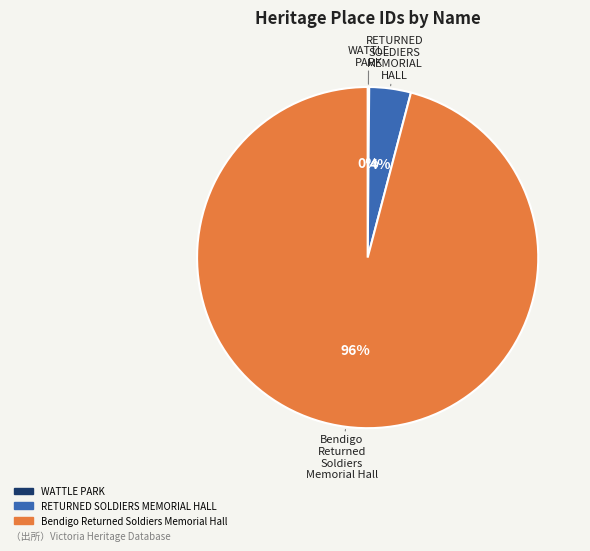

Which slice is the largest?

Bendigo Returned Soldiers Memorial Hall